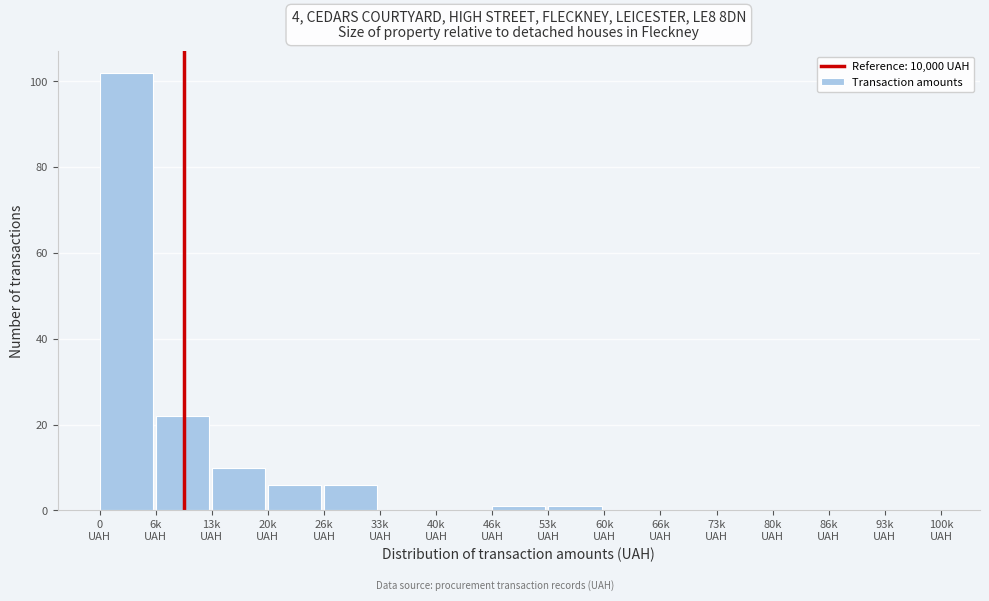

What is the sum of all values?

148